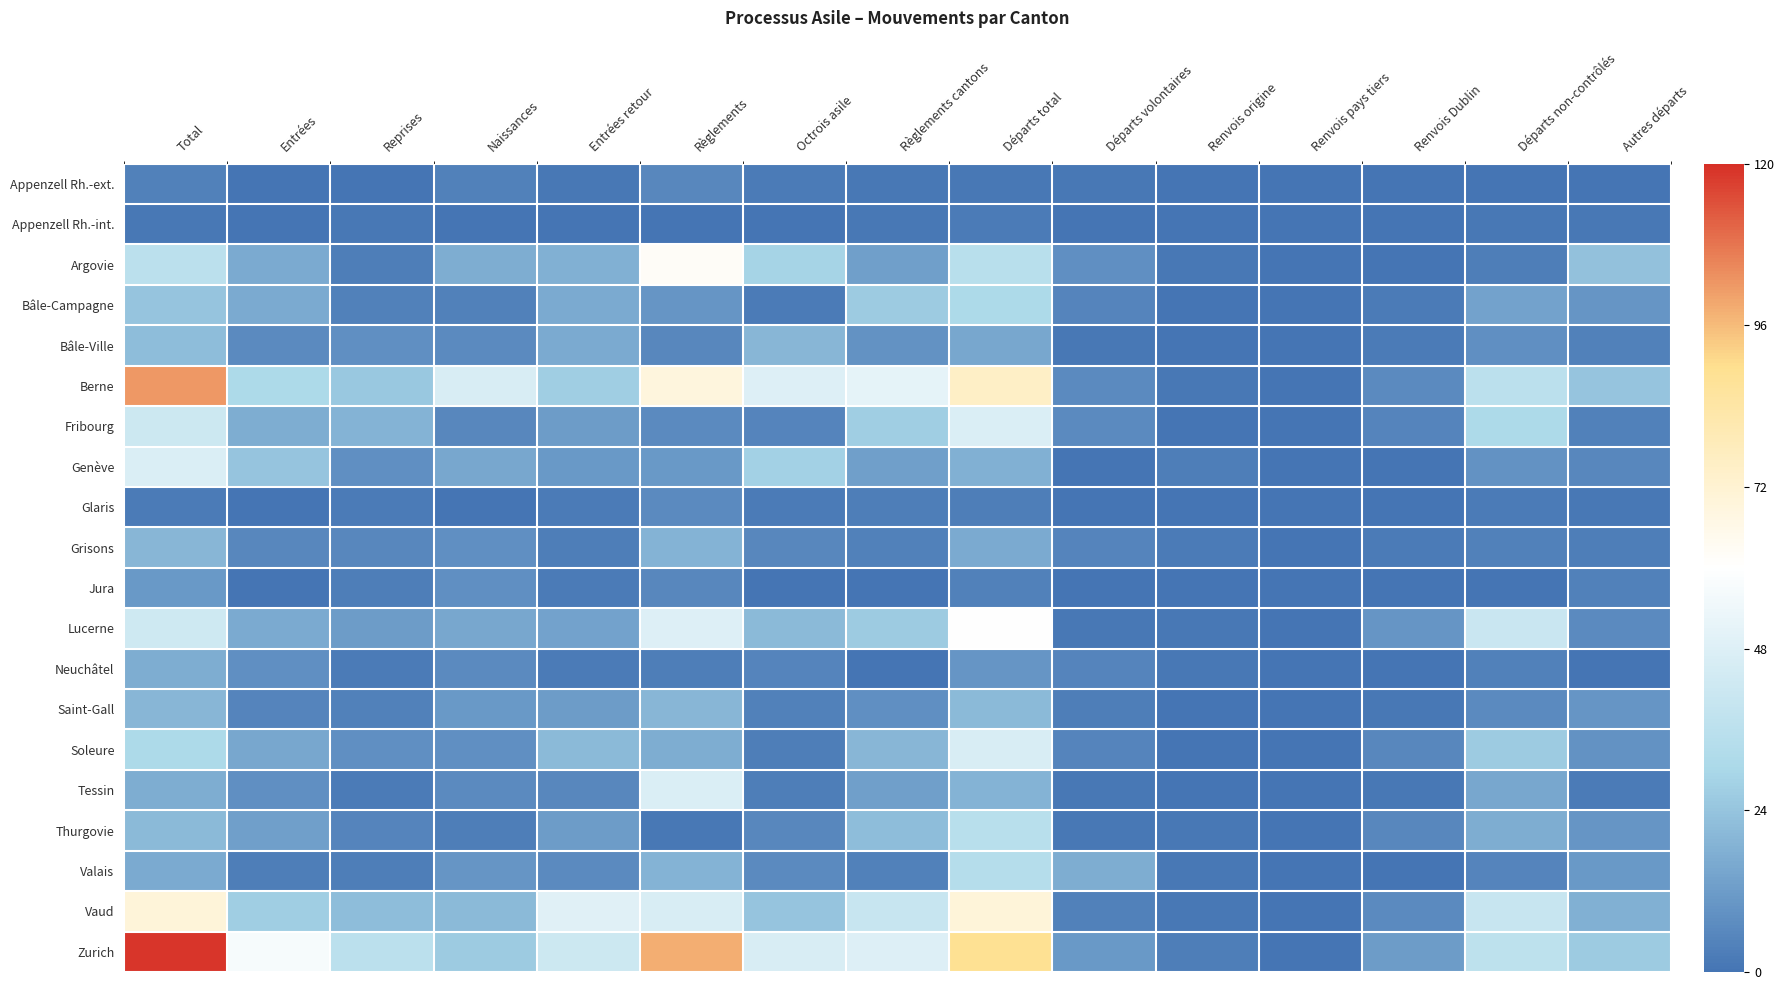

Which series has the largest range (max minus min)?

Zurich